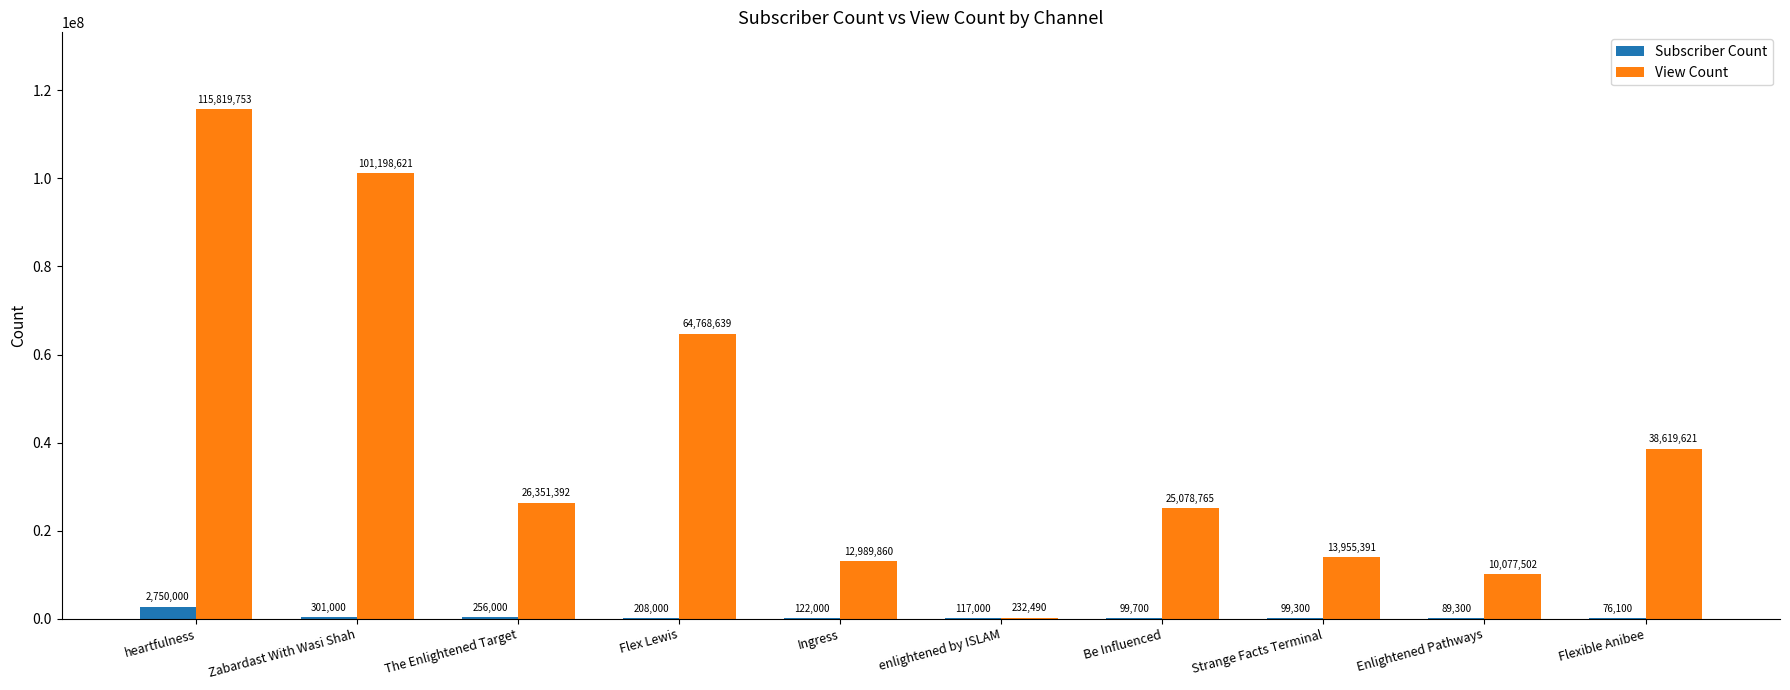

What is the sum of the View Count values at Zabardast With Wasi Shah and Be Influenced?

126277386